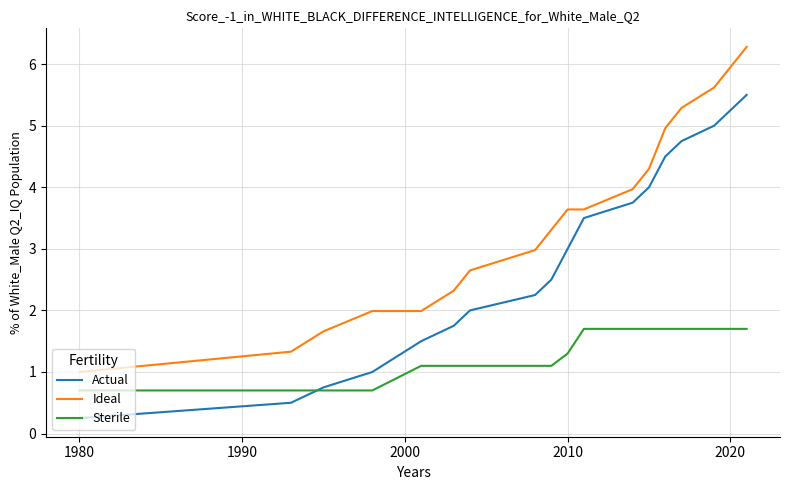

Which series has the widest spread of values?

Ideal